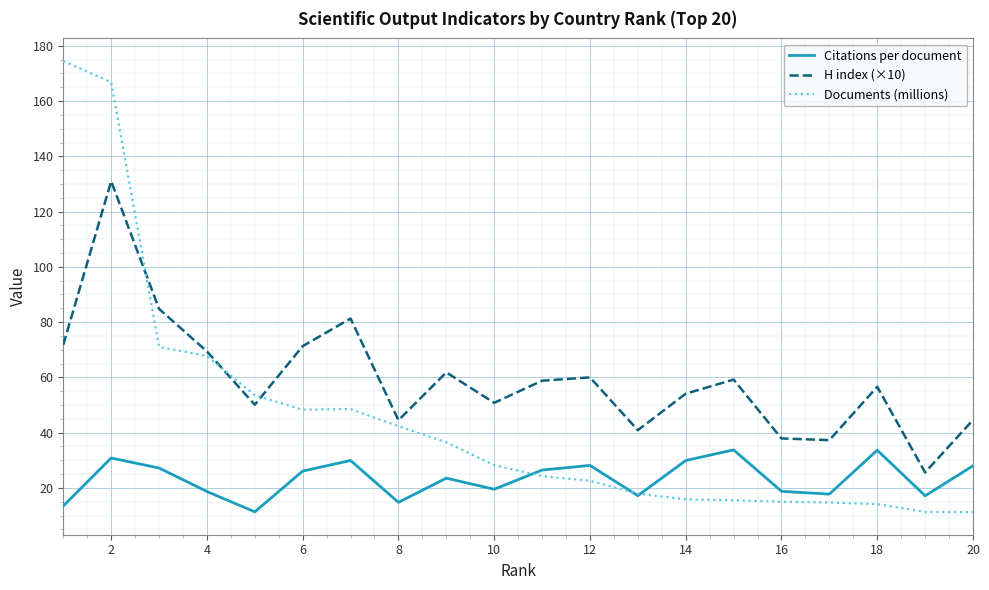

True or false: H index (×10) and Citations per document cross at least once.

False